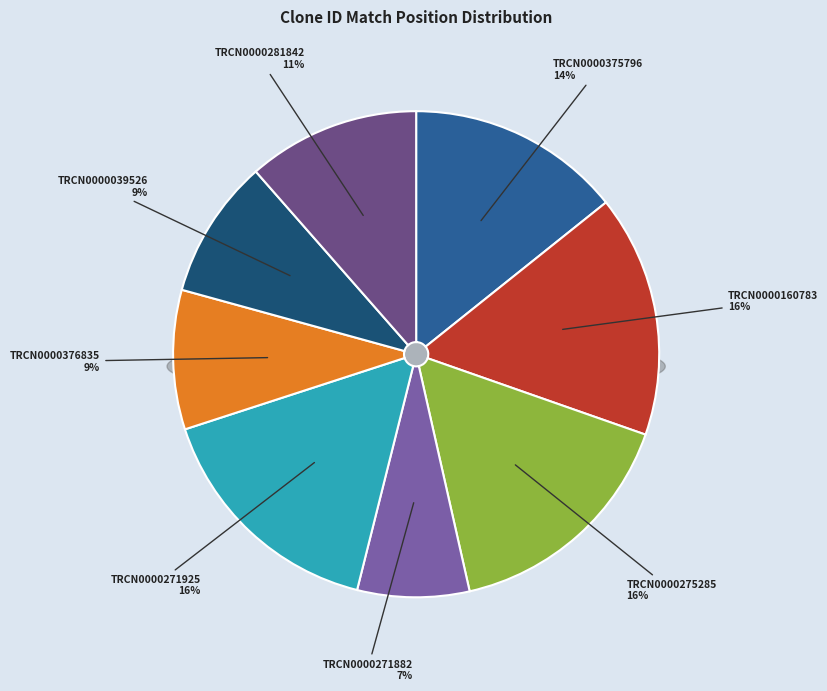

Is the sum of TRCN0000271882 and TRCN0000376835 greater than half?

No